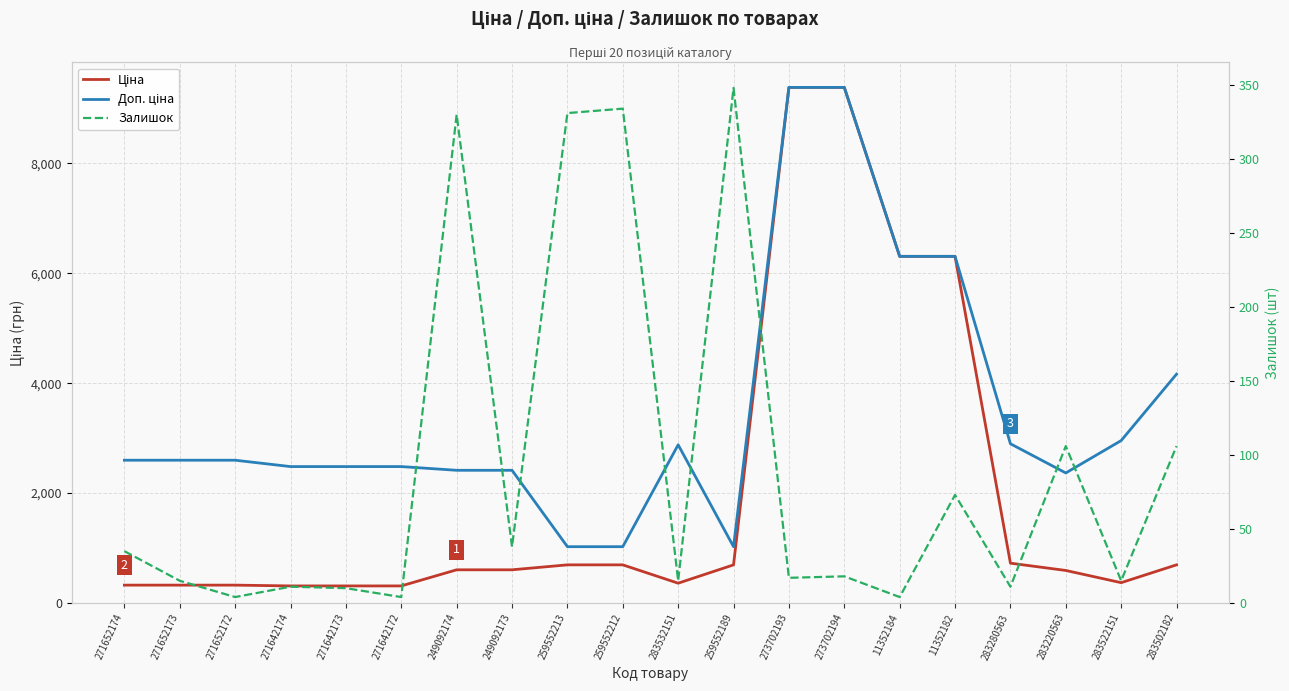

Does the chart display data point markers on the line(s)?

No